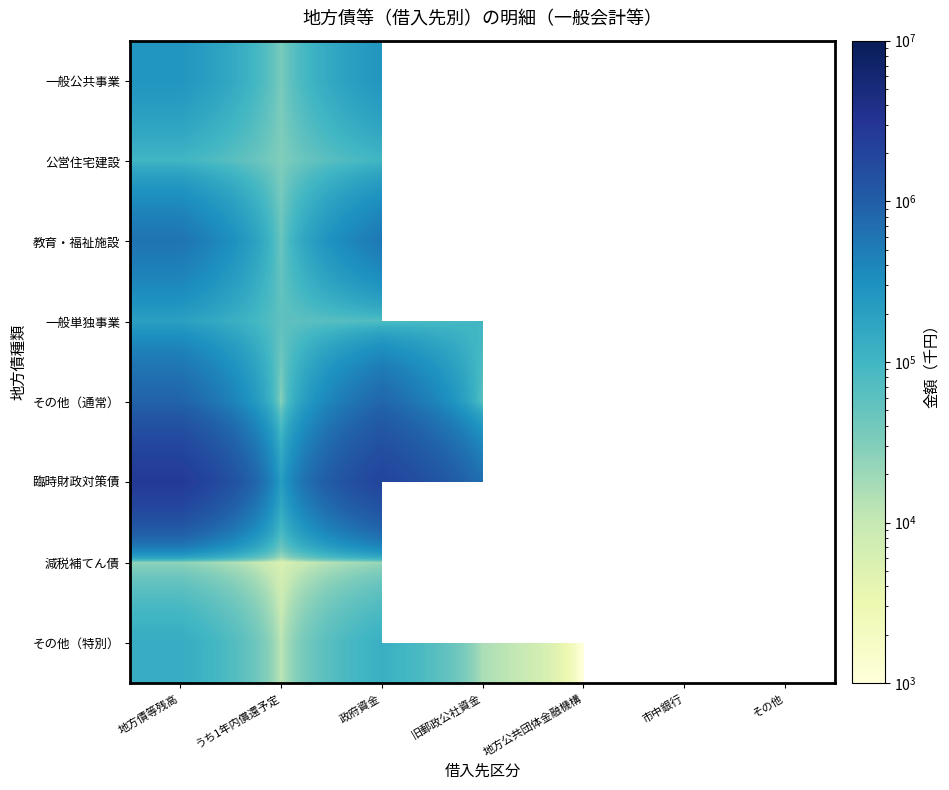

What is the difference between the maximum and minimum values in the その他（通常） series?

847428.0